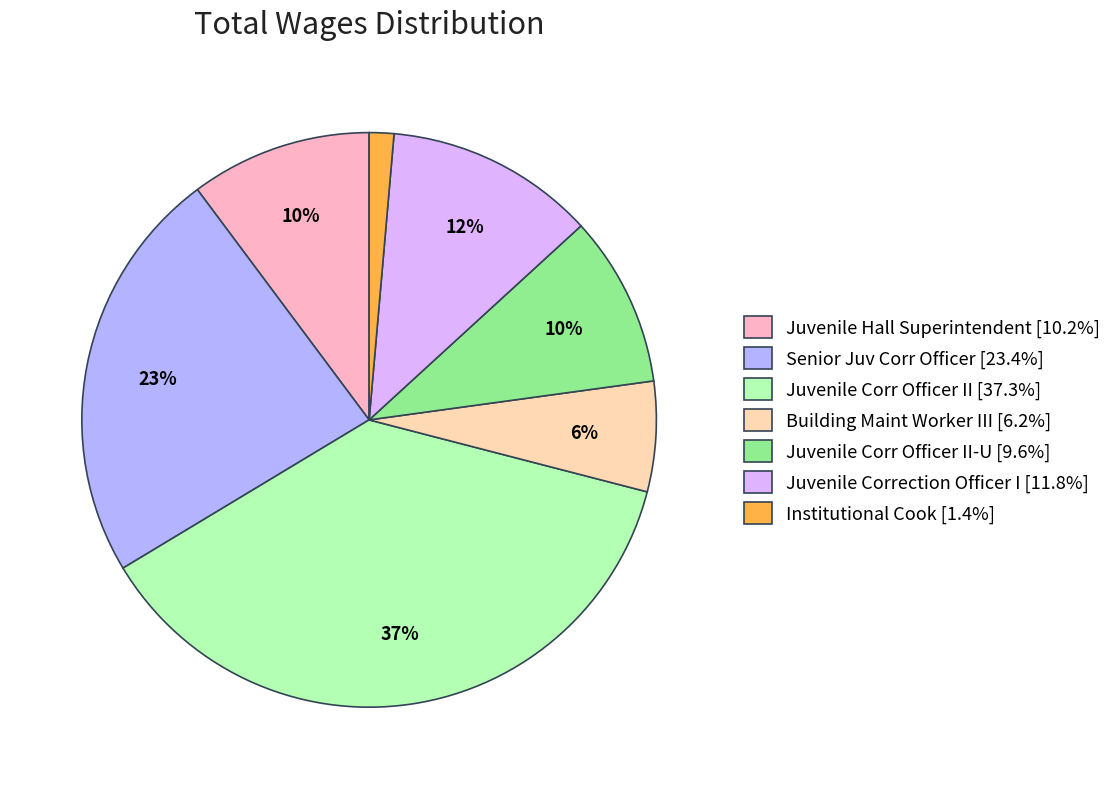

Do Juvenile Corr Officer II [37.3%] and Juvenile Correction Officer I [11.8%] together represent more than half of the pie?

No